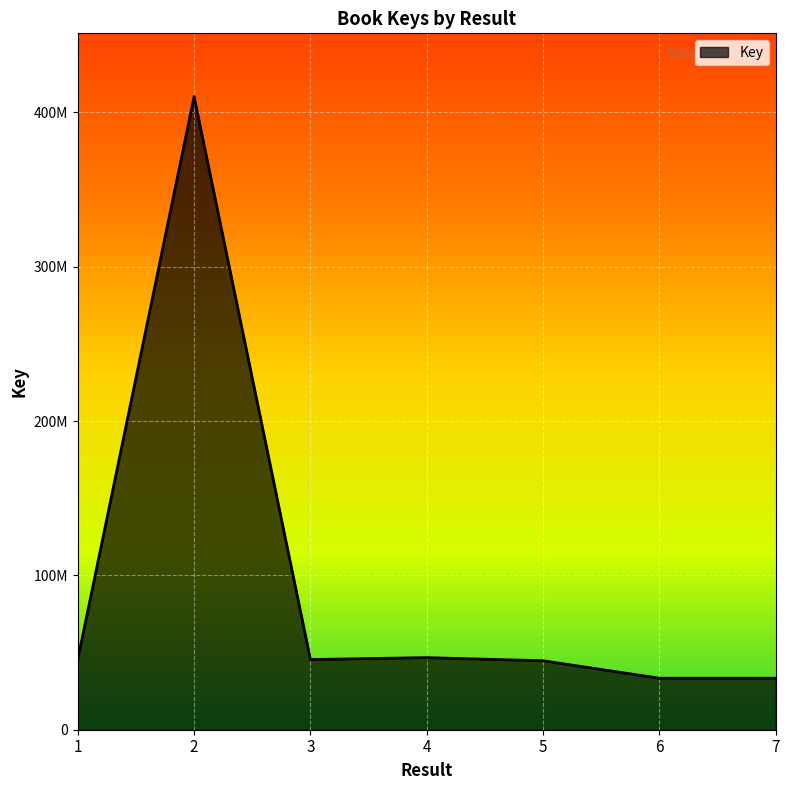

Does the chart have visible grid lines?

Yes